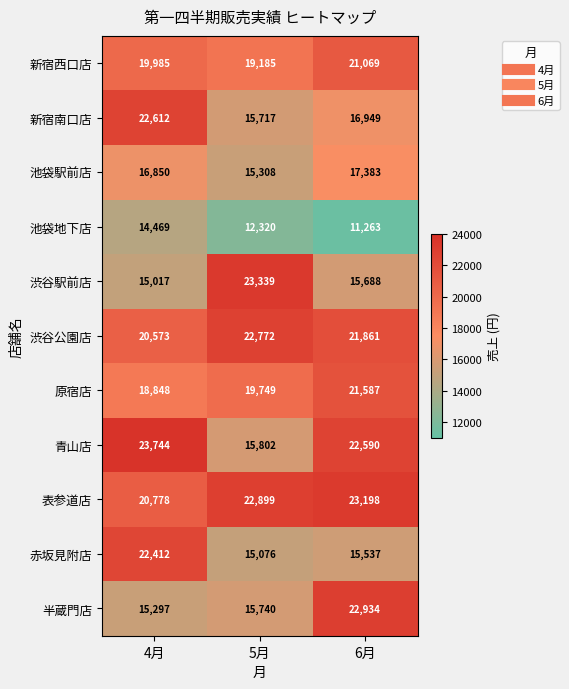

Where is 青山店 nearest to the value 19773?

6月